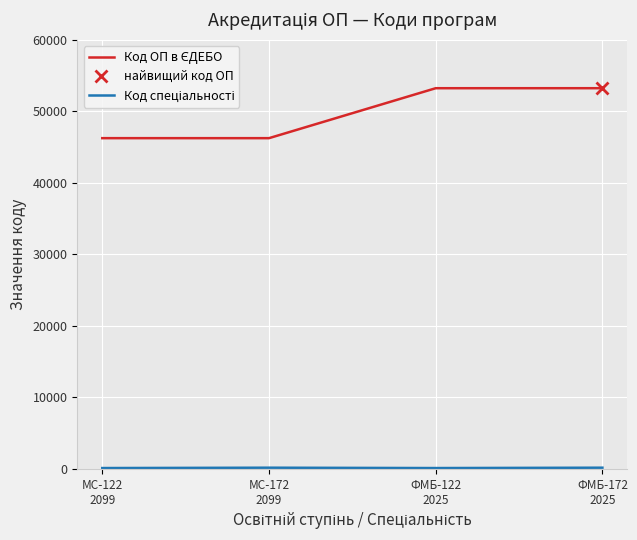

Between ФМБ-122
2025 and ФМБ-172
2025, which series saw the biggest shift?

Код спеціальності